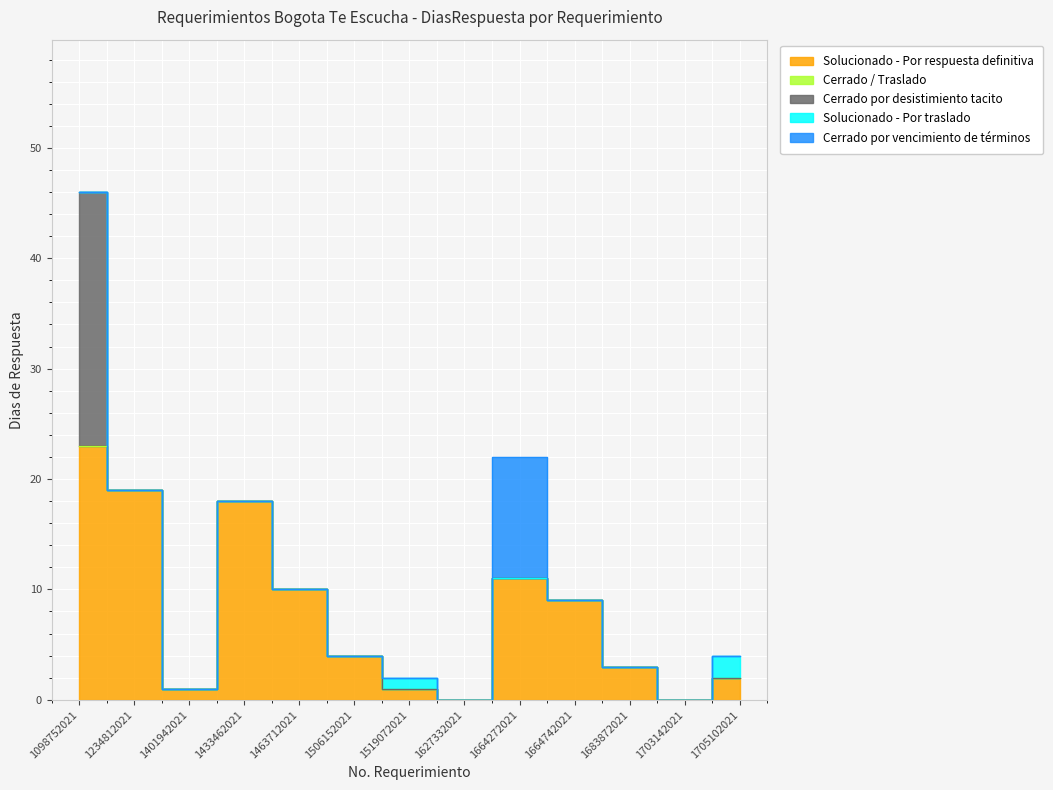

At which category is the sum across all series the highest?

1098752021